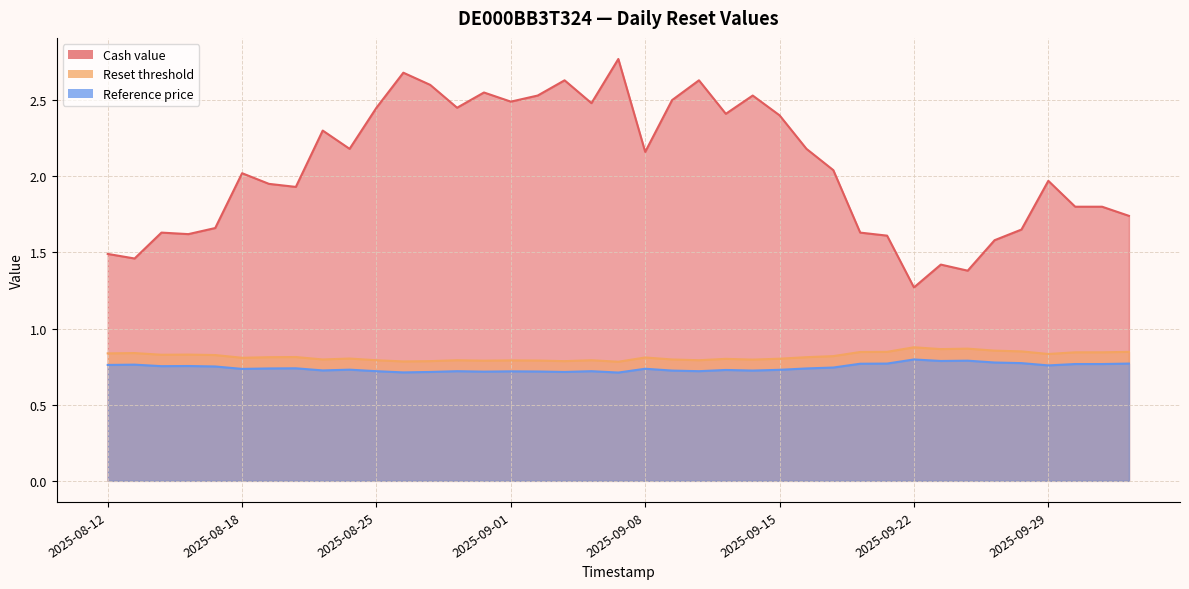

What is the minimum value shown in the chart?

0.7